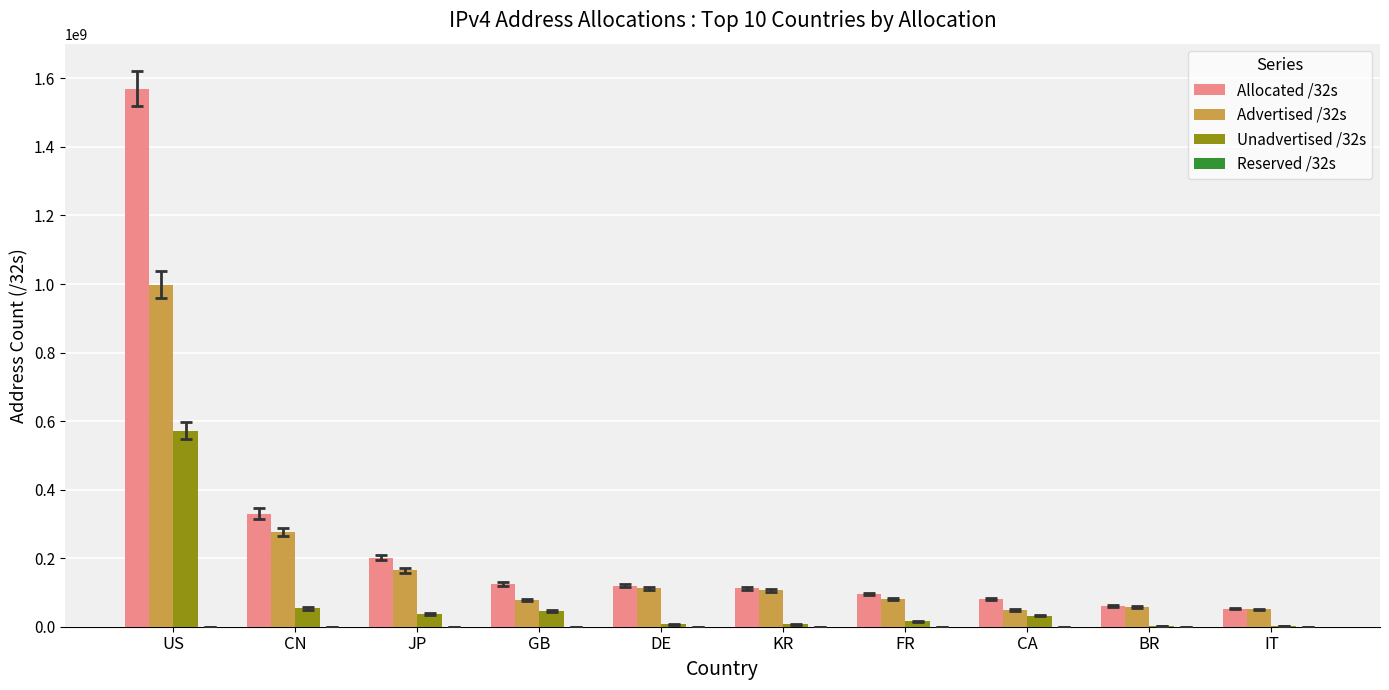

Which series has the largest range (max minus min)?

Allocated /32s